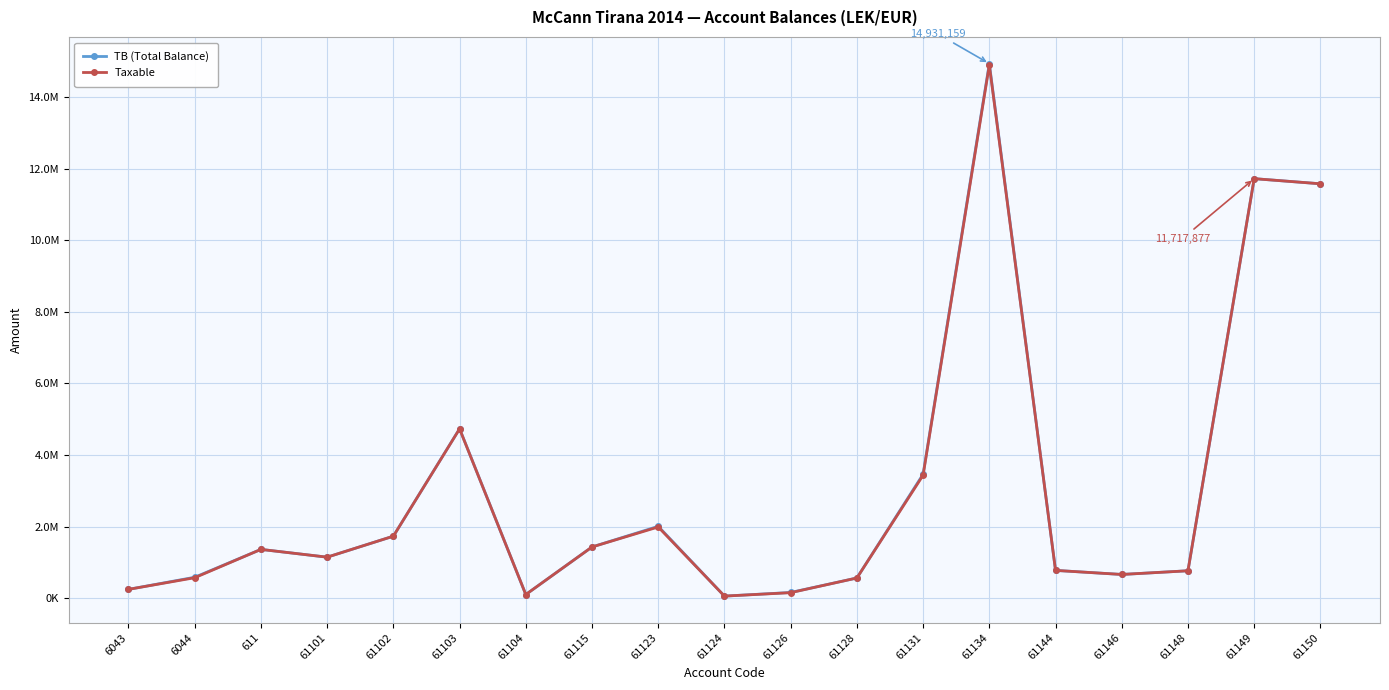

The value of TB (Total Balance) at 61150 is 11574631.1. True or false?

True